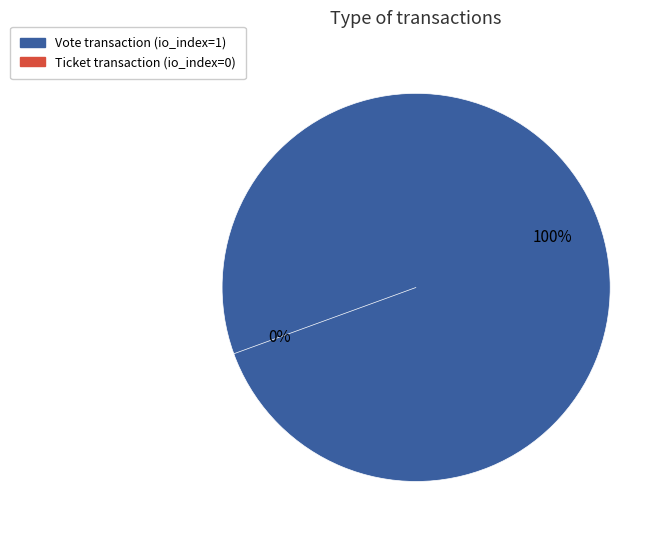

Is it true that Vote is 91% of the pie?

False